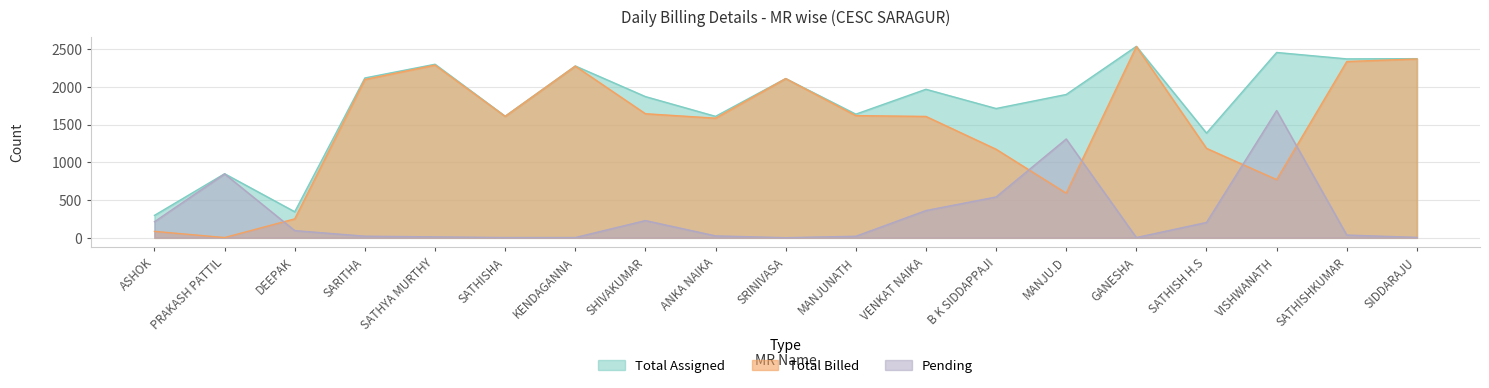

What is the label of the 15th point from the left?

GANESHA